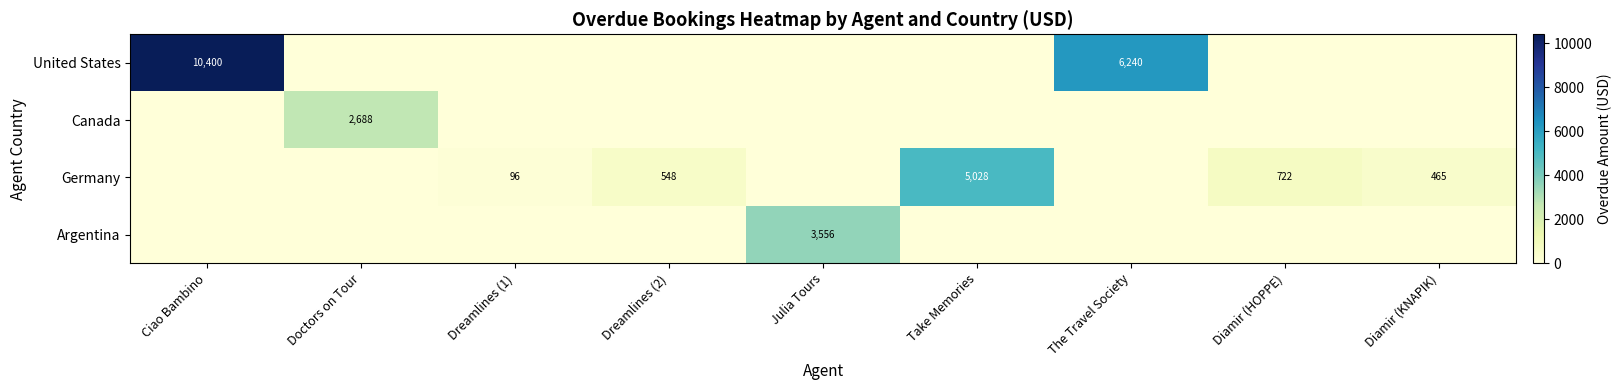

At which label does Germany first exceed 96?

Dreamlines (2)